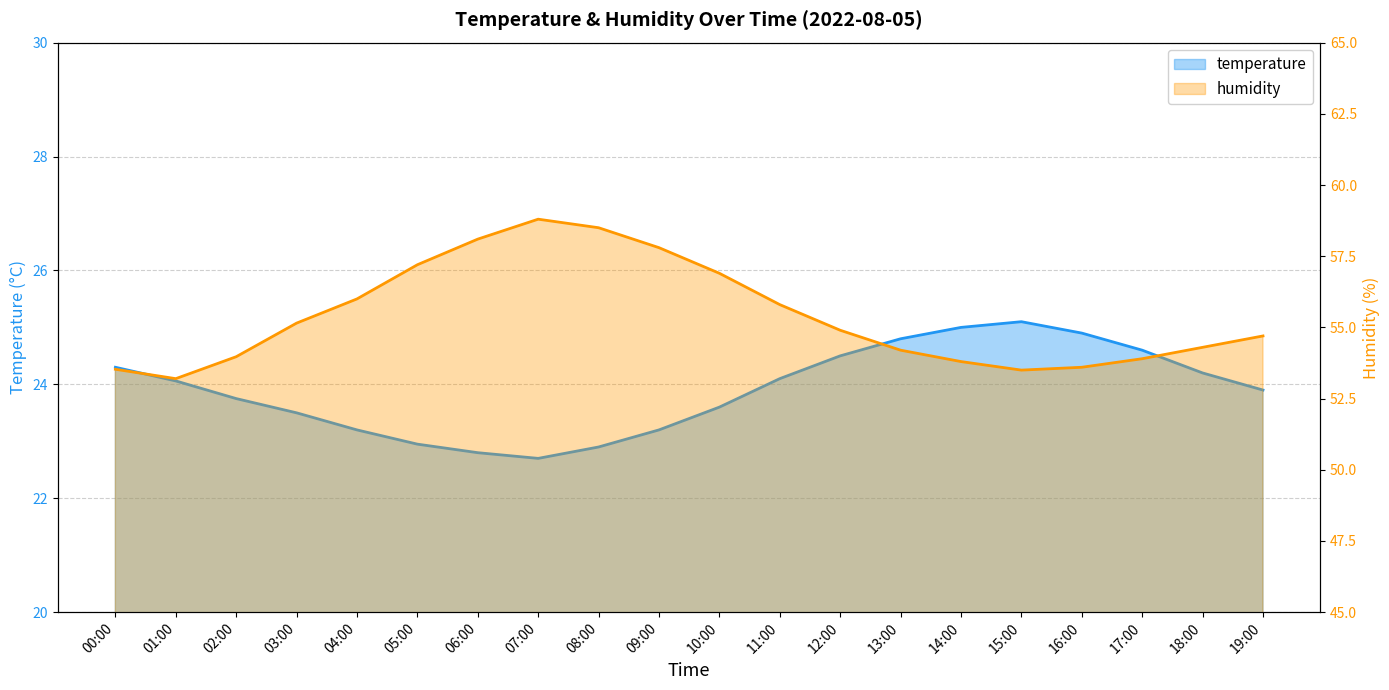

At which category does the chart reach its minimum across all series?

07:00